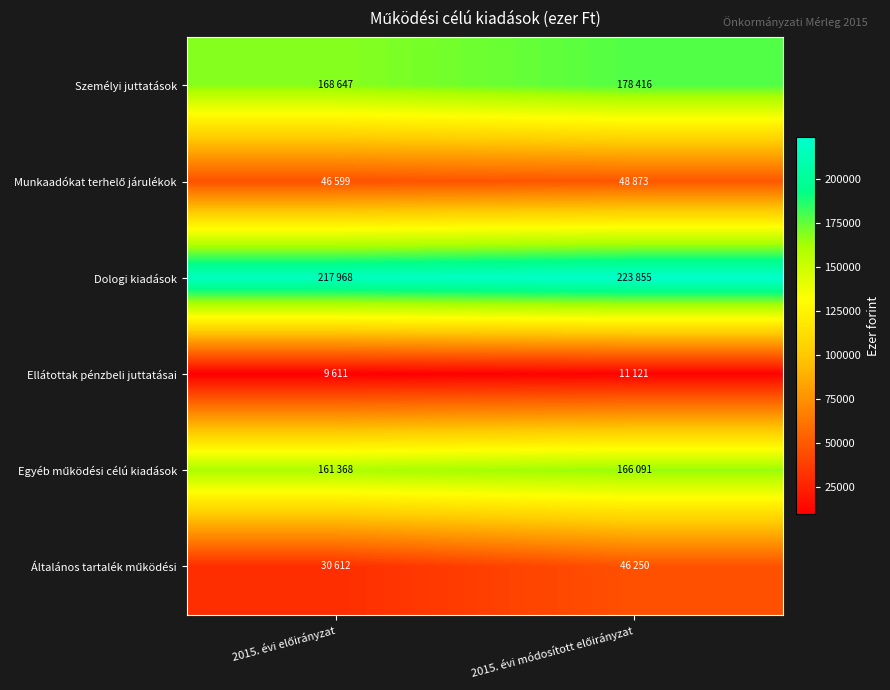

What is the minimum value shown in the chart?

9611